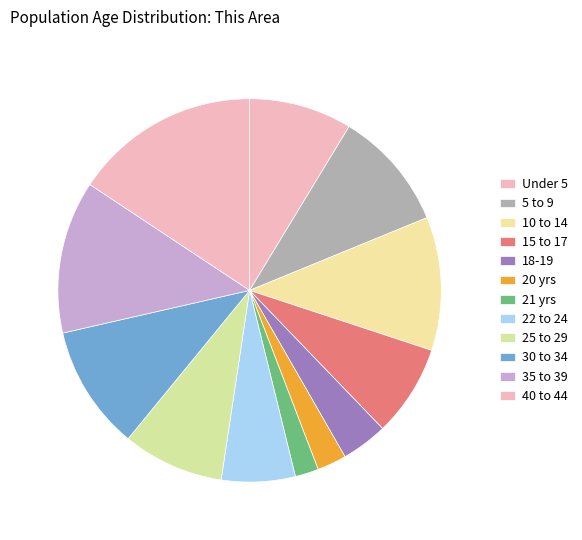

Count the number of slices in the pie.

12